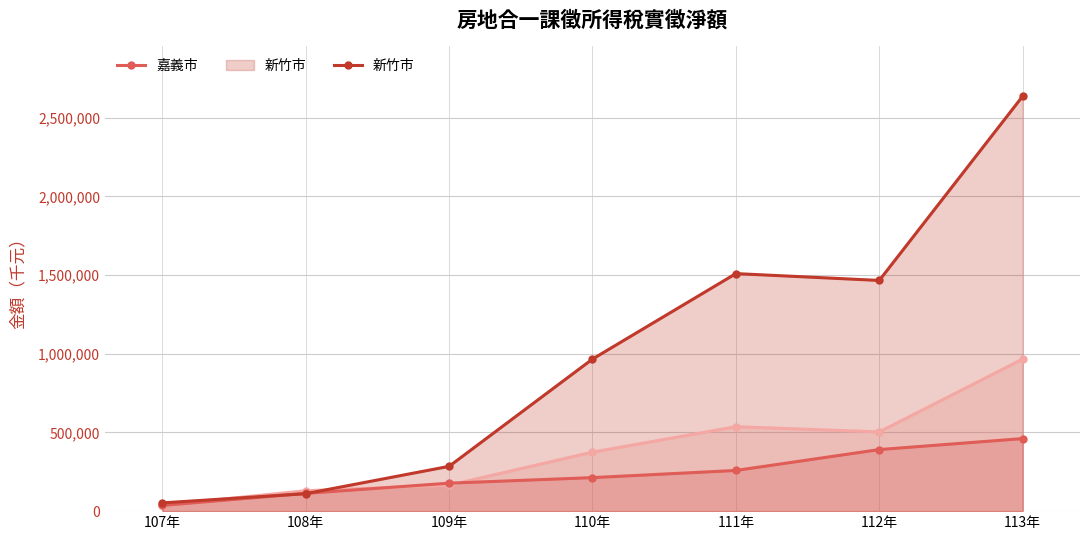

What is the total value across all series at 112年?

2360280